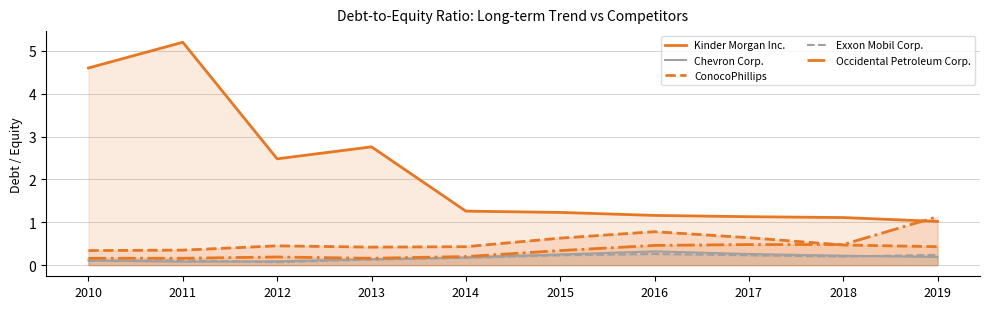

Count the number of categories in the chart.

10